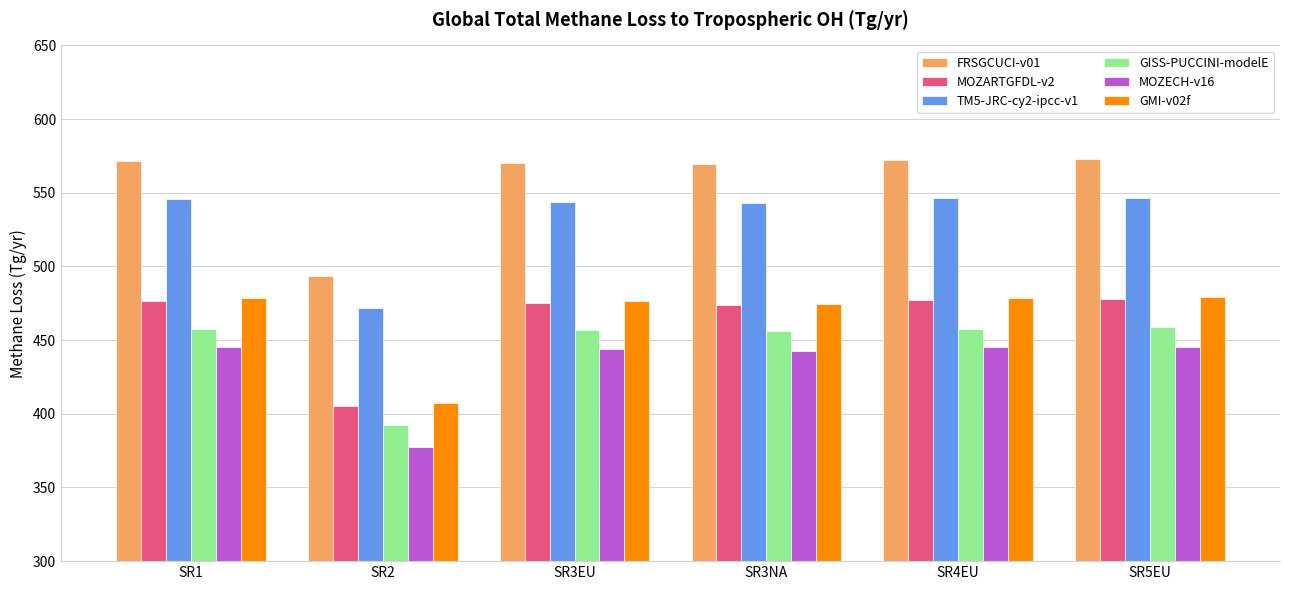

At which label does FRSGCUCI-v01 first exceed 571?

SR1